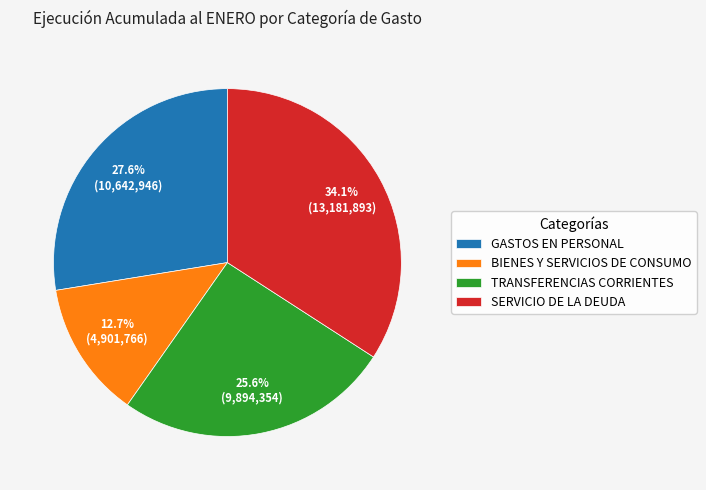

Is it true that SERVICIO DE LA DEUDA is 34% of the pie?

True